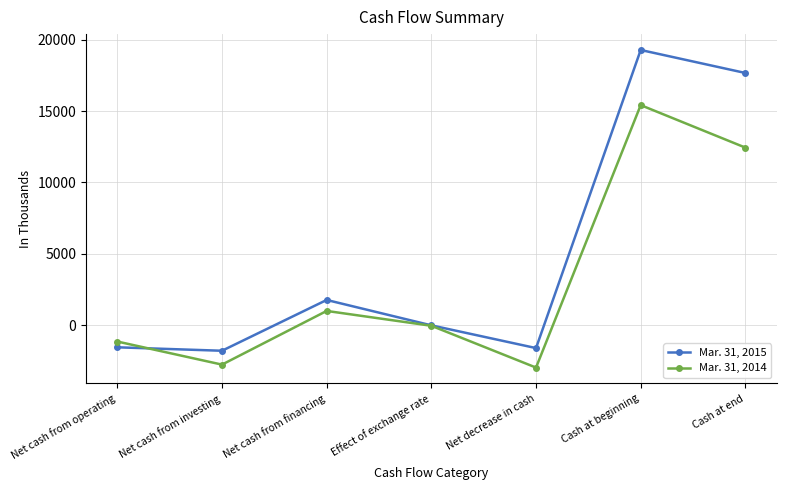

At Net cash from financing, list the series in order from largest to smallest.

Mar. 31, 2015, Mar. 31, 2014